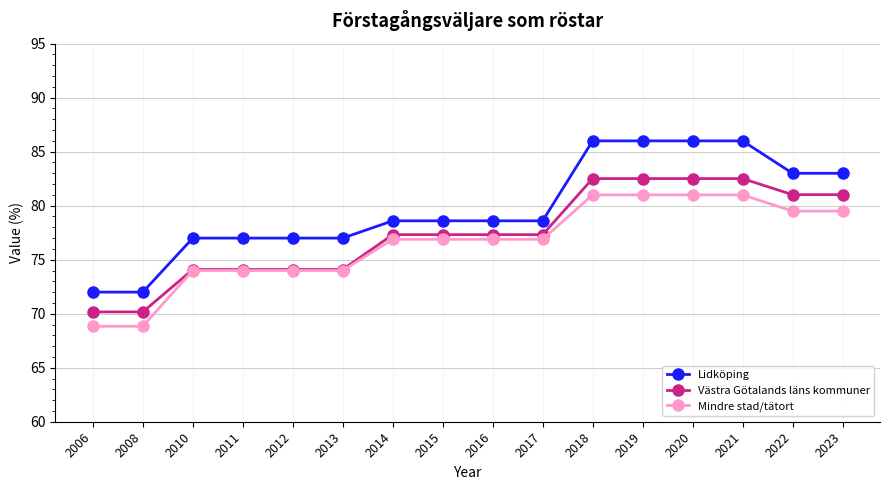

Is it true that Mindre stad/tätort equals 68.8 at 2006?

True